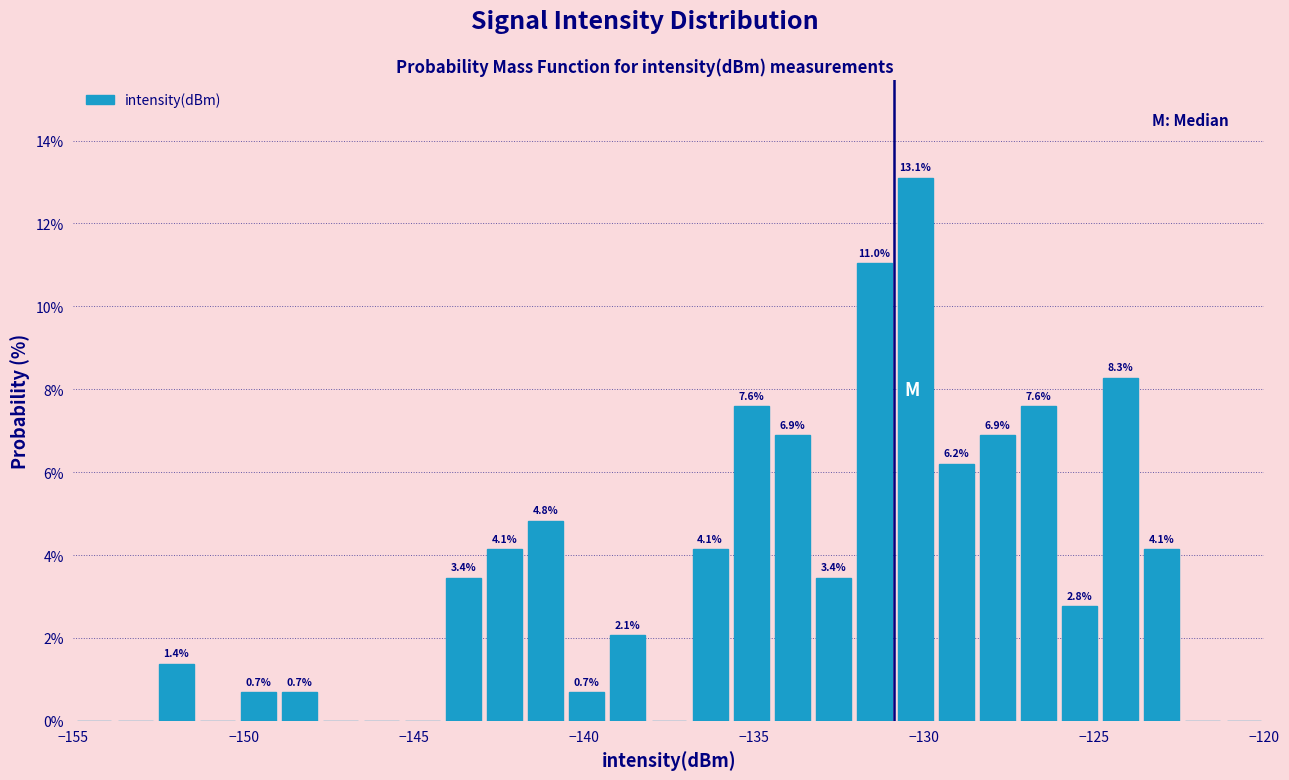

Around what value on the x-axis is the tallest bar? Give the approximate position of its centre, as read against the axis.

-130.5